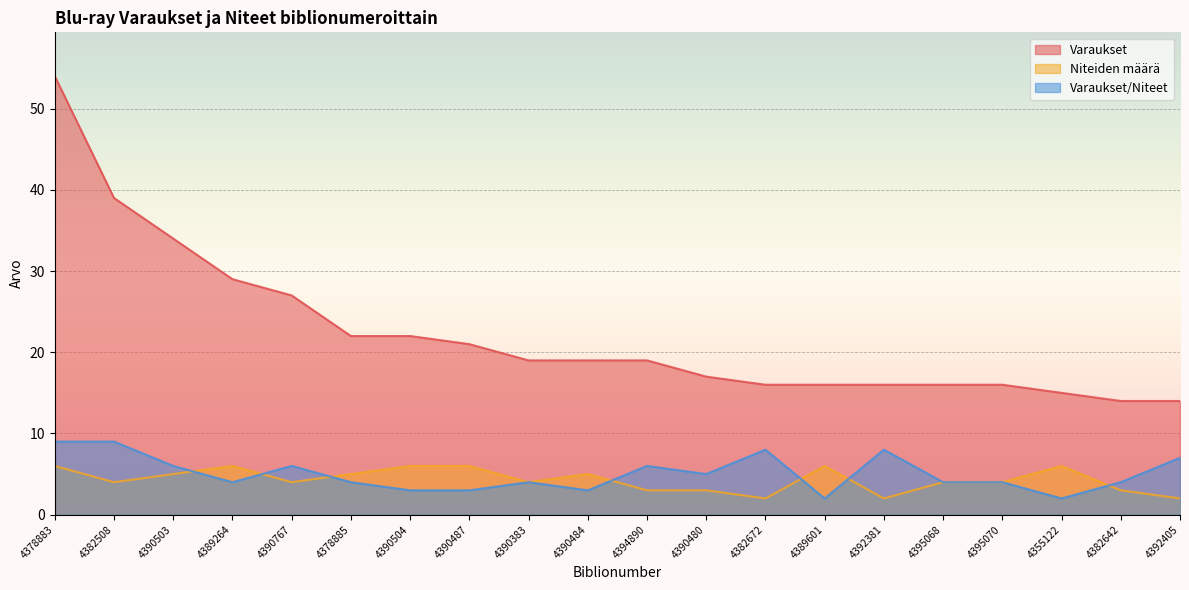

What value does the Varaukset series have at 4392405, to the nearest 5?

15